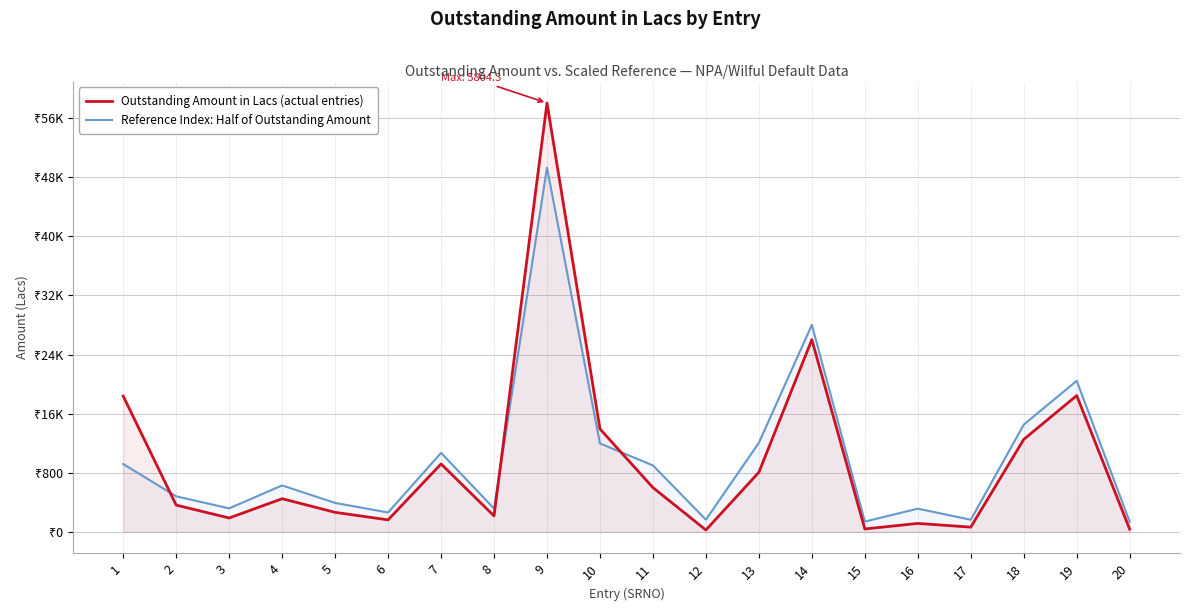

What is the smallest value displayed?

26.0